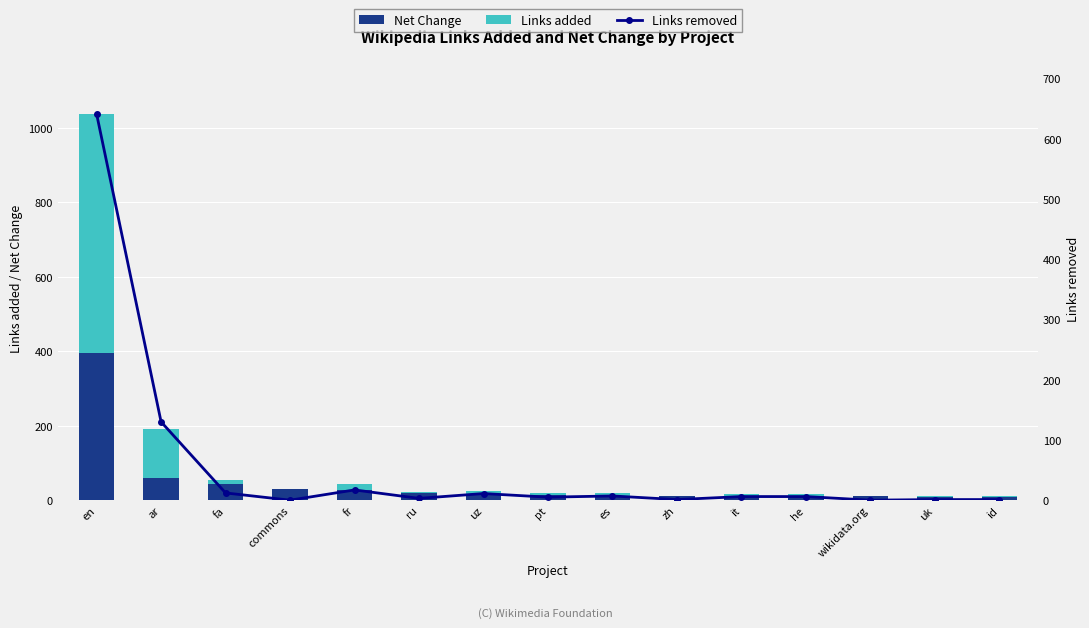

What position from the right is zh?

6